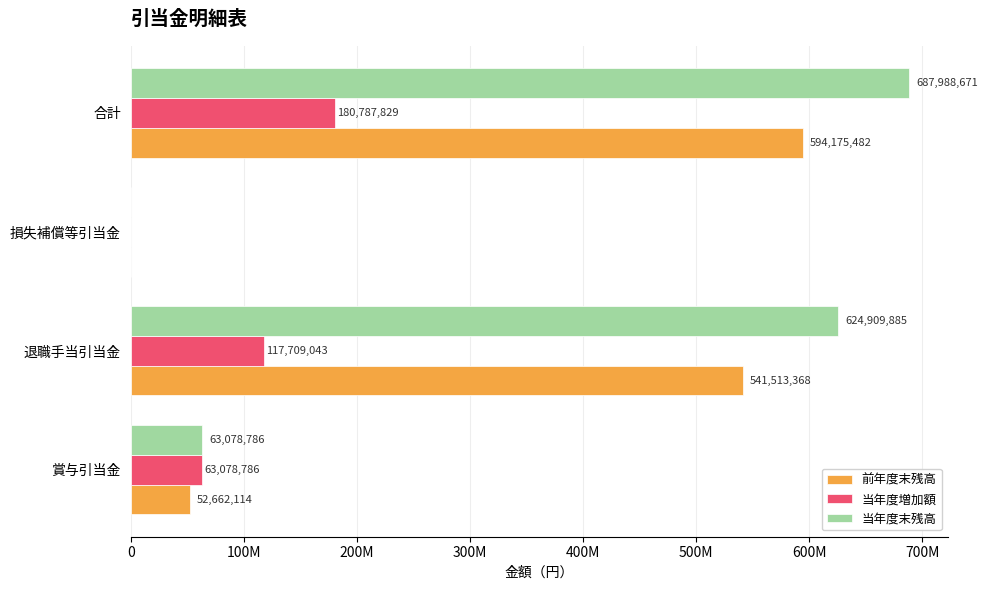

What are all the series names shown in the legend?

前年度末残高, 当年度増加額, 当年度末残高